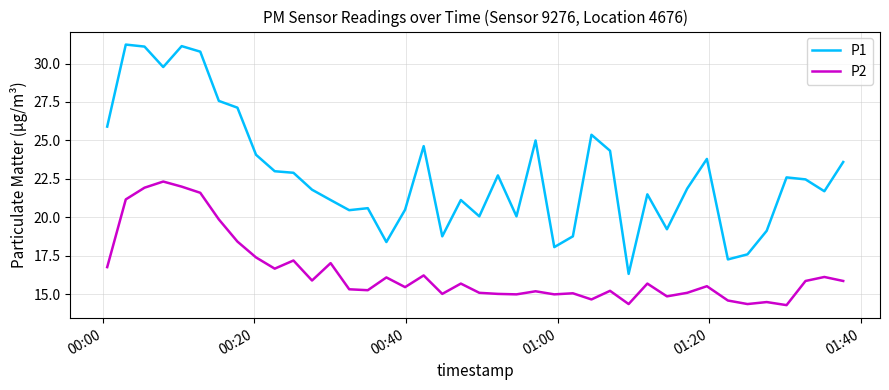

Which series has the largest total across all categories?

P1